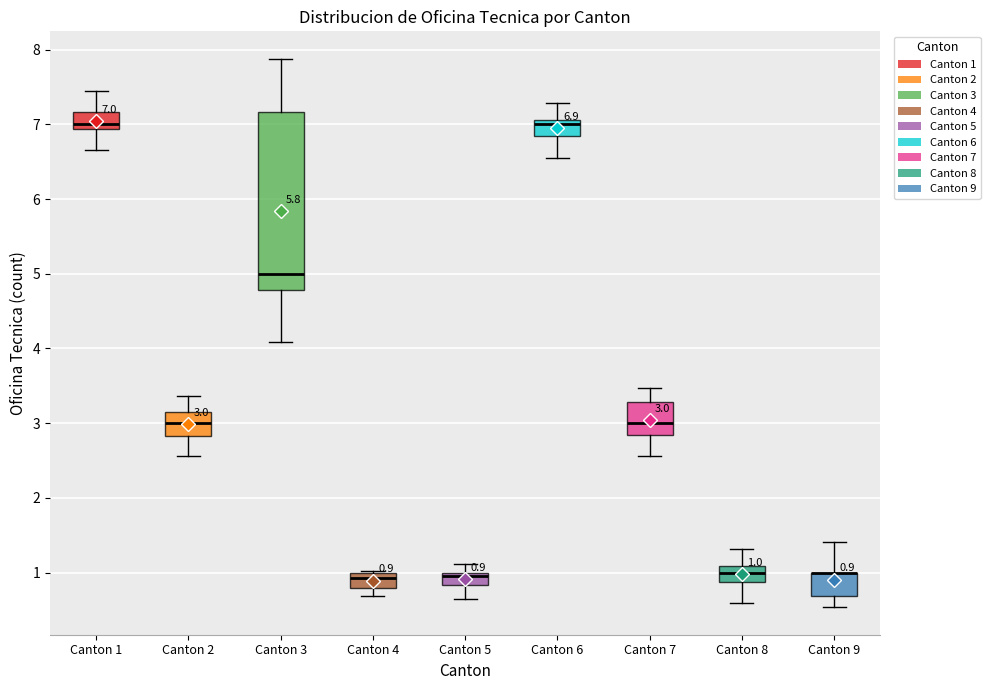

Comparing the boxes themselves (not the whiskers), which one is the tallest?

Canton 3